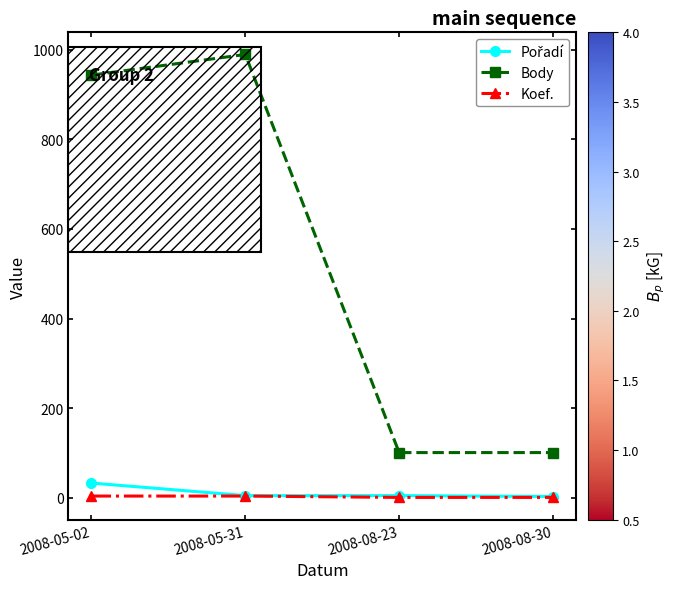

What is the minimum value for Body?

101